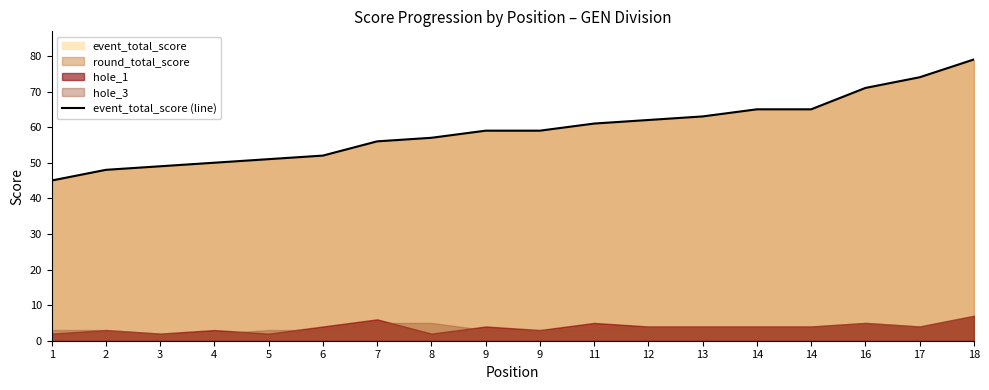

True or false: the data shows 63 at 13.

True